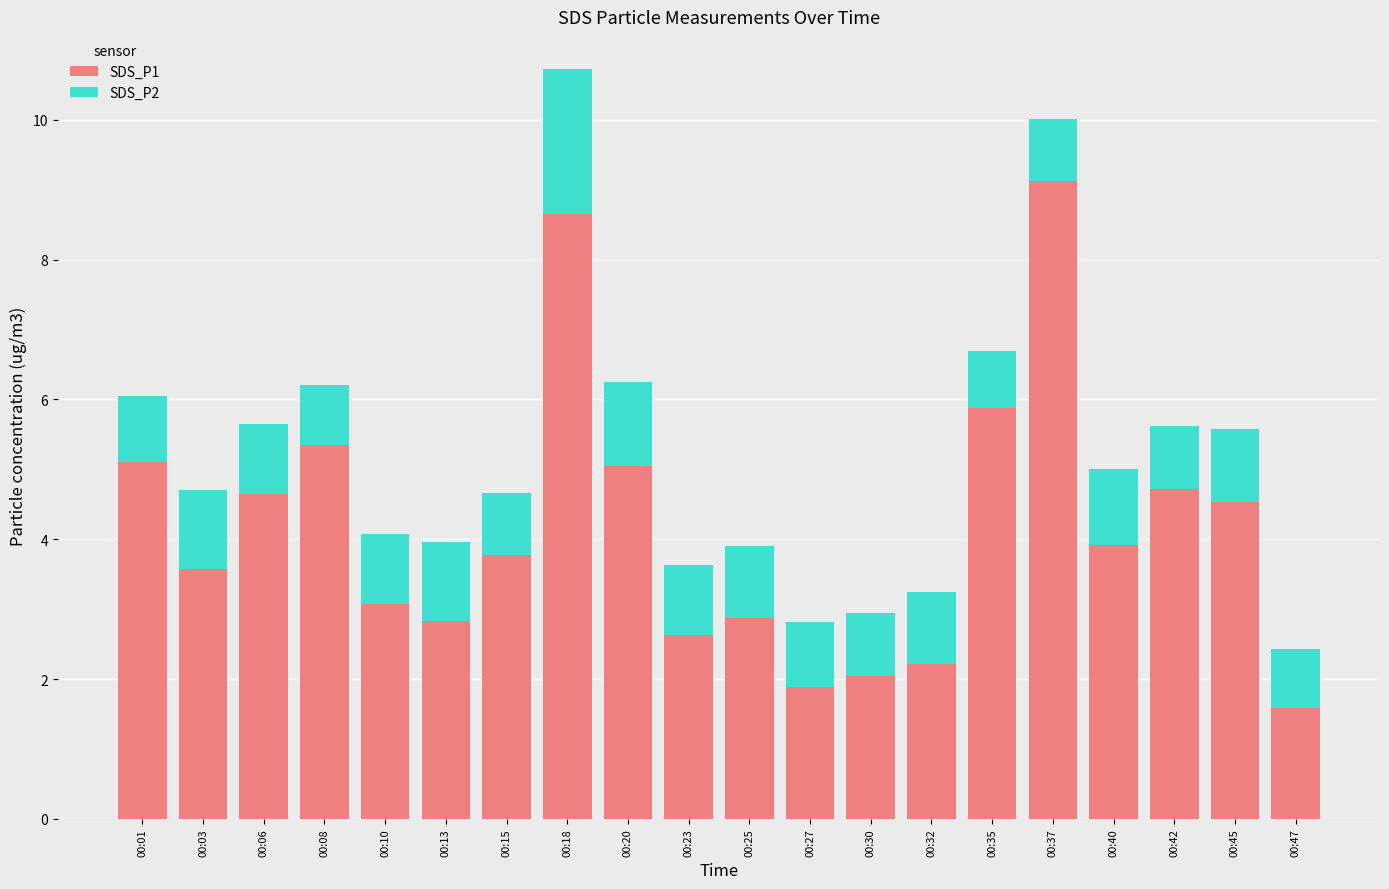

The SDS_P1 series shows 5.1 at 00:01. True or false?

True